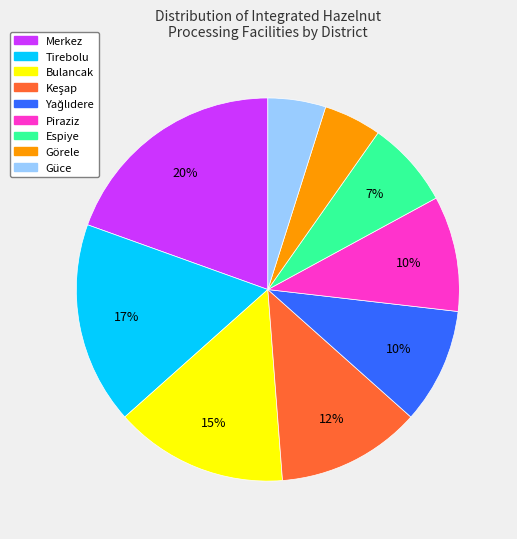

To the nearest percent, what portion does Tirebolu represent?

17%